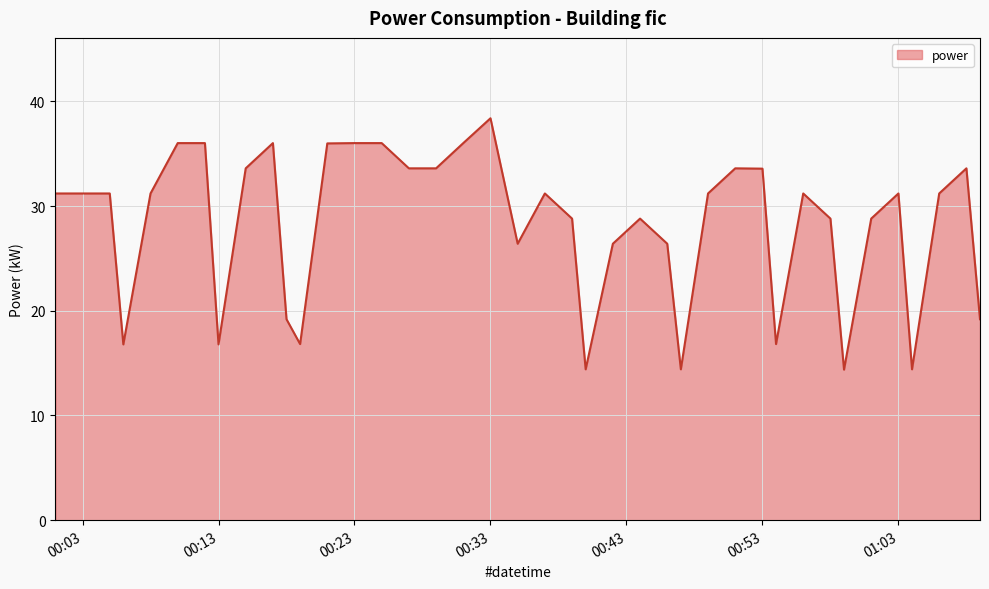

What is the difference between the maximum and minimum values?

24.0